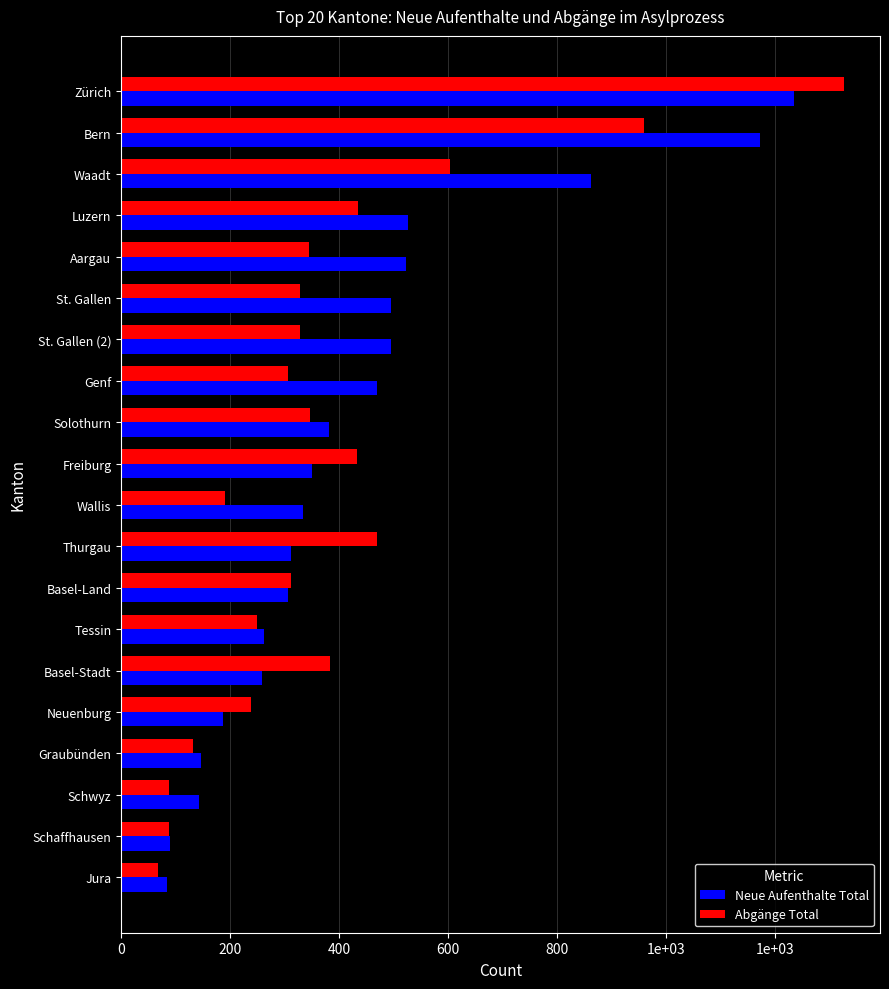

What are all the series names shown in the legend?

Neue Aufenthalte Total, Abgänge Total